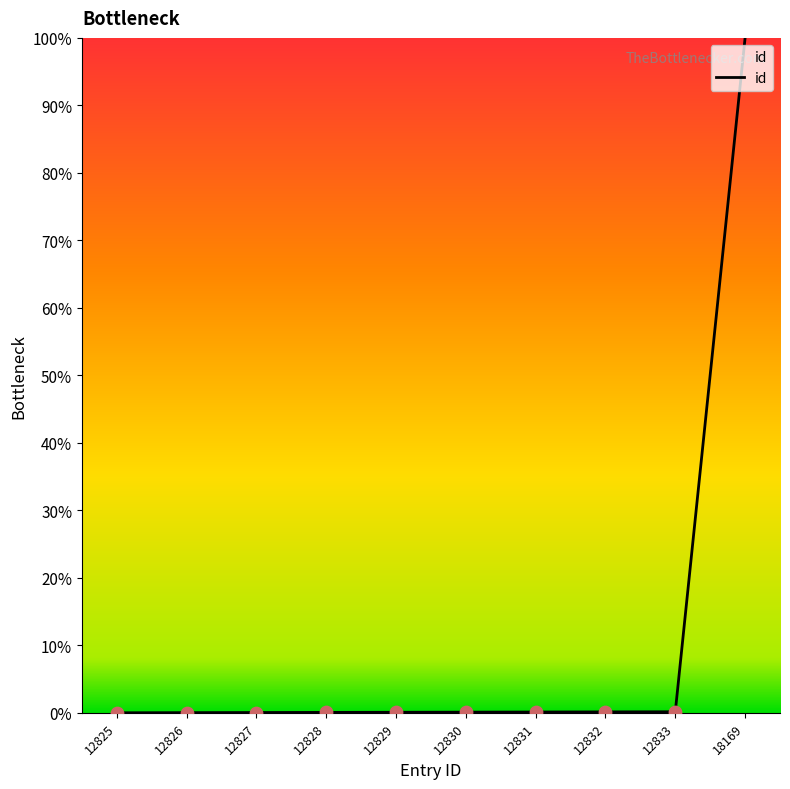

True or false: the data shows 0.0 at 12825.

True